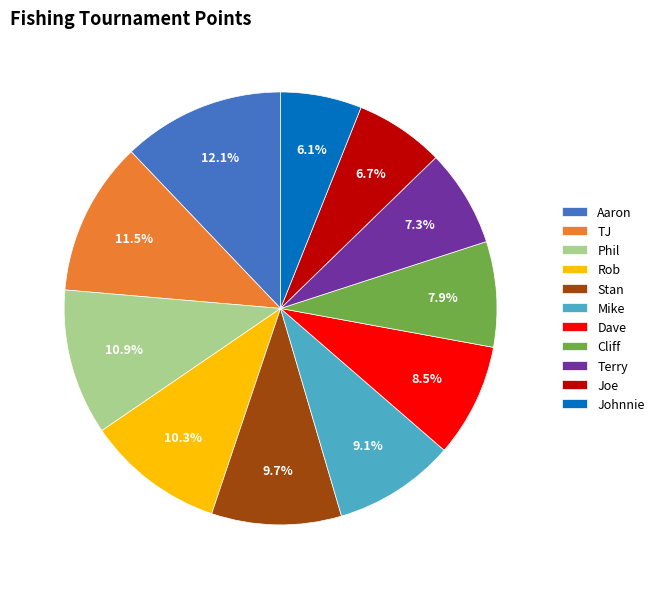

Count the number of slices in the pie.

11